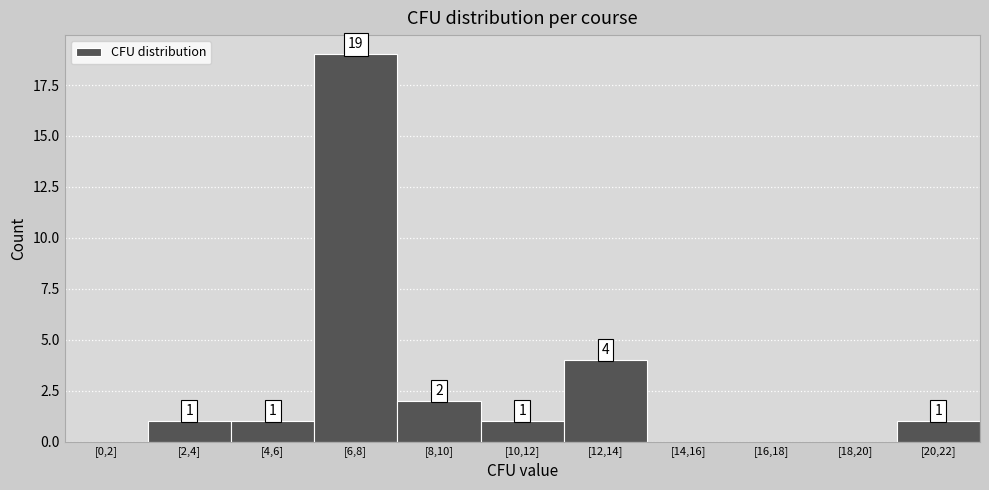

Reading left to right, list all the values displayed in this chart.

[0,2]=0	[2,4]=1	[4,6]=1	[6,8]=19	[8,10]=2	[10,12]=1	[12,14]=4	[14,16]=0	[16,18]=0	[18,20]=0	[20,22]=1